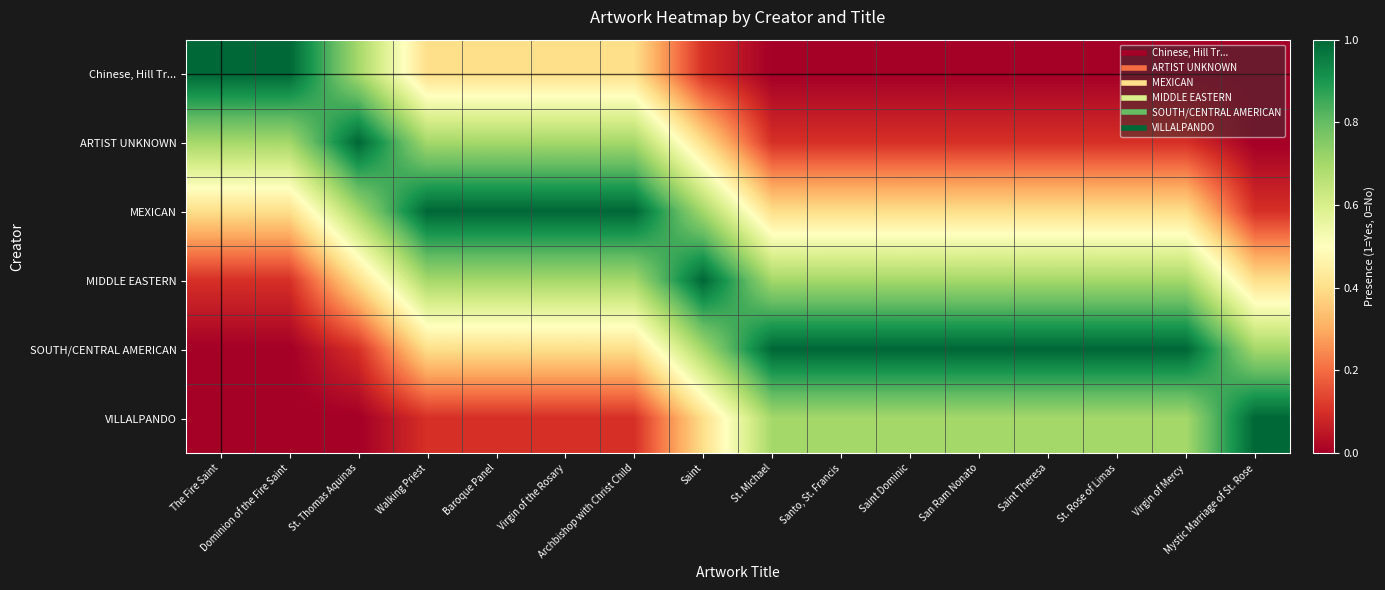

Which series has the largest range (max minus min)?

Chinese, Hill Tr...